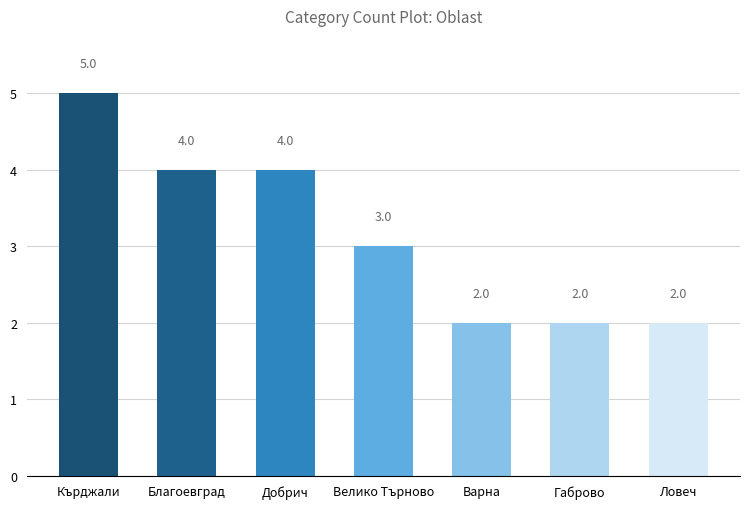

What is the ratio of the value at Ловеч to the value at Благоевград?

0.5